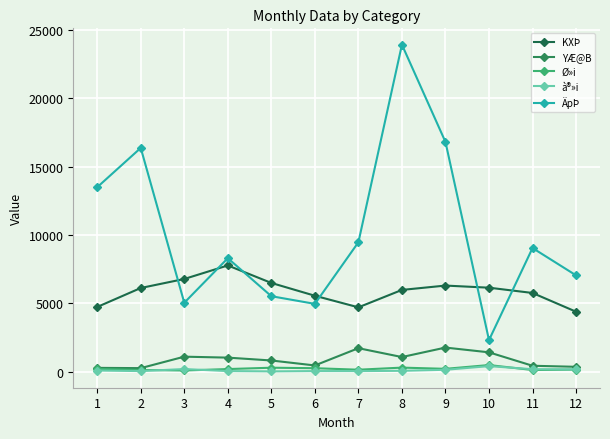

How many interior local valleys does the ÄpÞ series have?

3